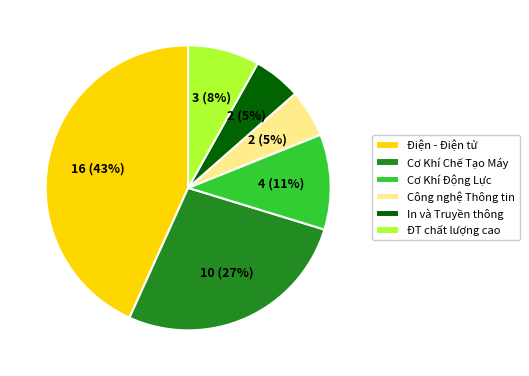

To the nearest percent, what portion does ĐT chất lượng cao represent?

8%